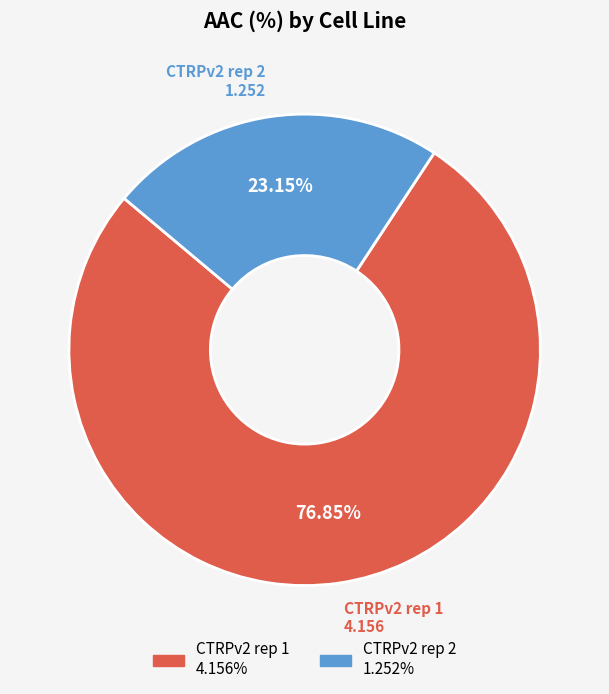

Rank the categories by value from lowest to highest.

CTRPv2 rep 2, CTRPv2 rep 1